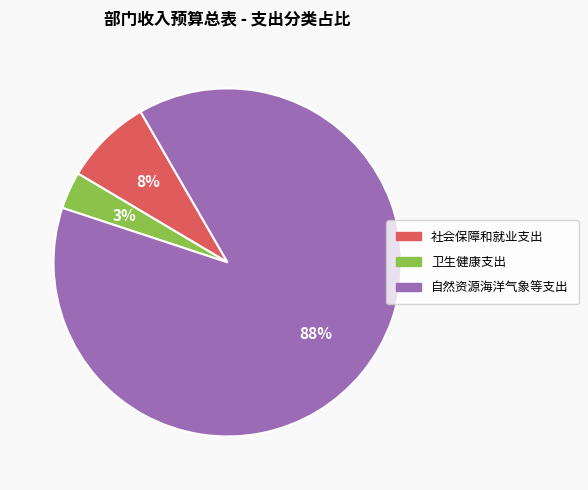

Rank the categories by value from highest to lowest.

自然资源海洋气象等支出, 社会保障和就业支出, 卫生健康支出